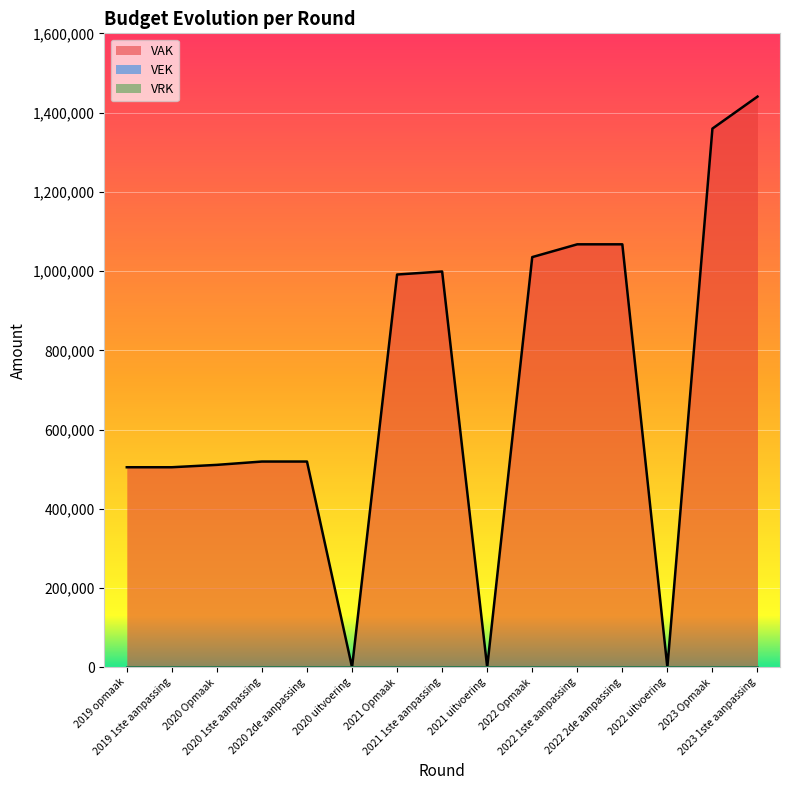

True or false: VRK and VEK intersect in this chart.

False